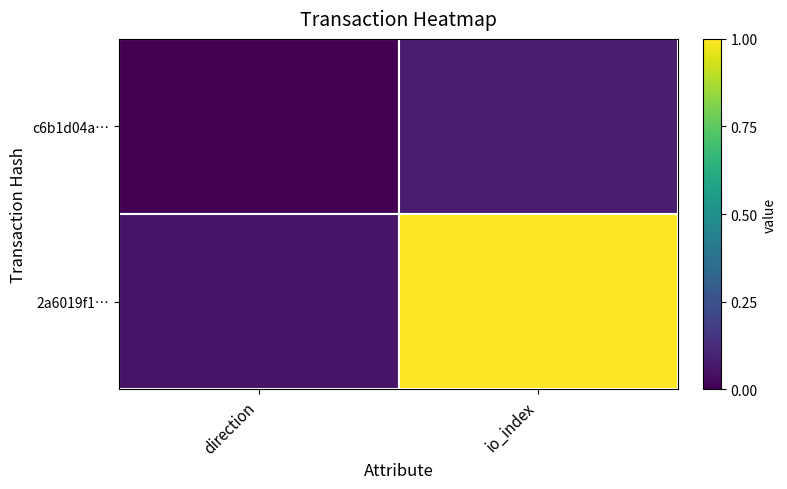

The value of 2a6019f1… at direction is 0.1. True or false?

False